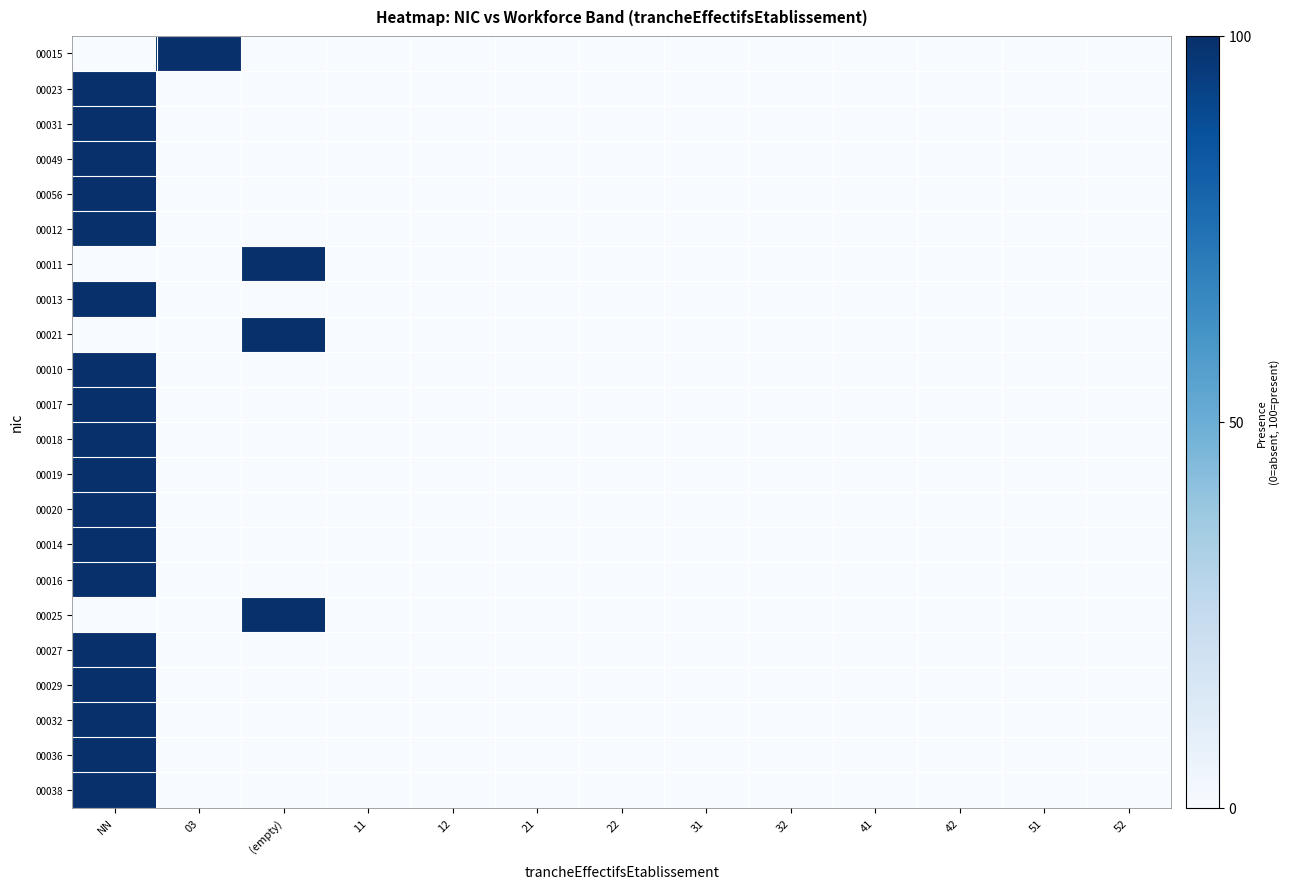

List the series in order of their peak value, highest first.

00015, 00023, 00031, 00049, 00056, 00012, 00011, 00013, 00021, 00010, 00017, 00018, 00019, 00020, 00014, 00016, 00025, 00027, 00029, 00032, 00036, 00038